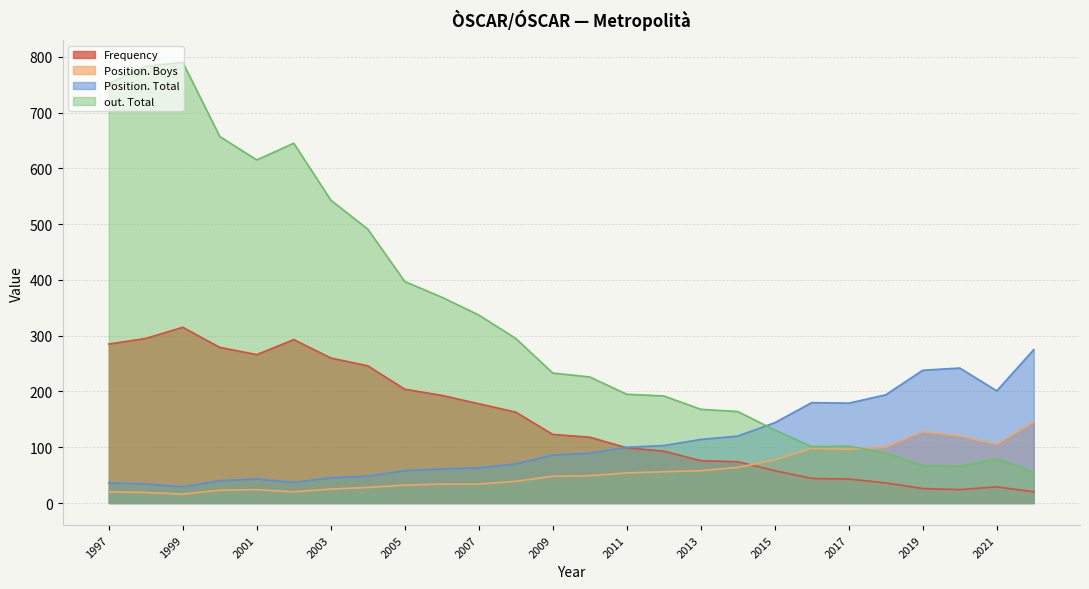

Where is Position. Boys nearest to the value 80?

2015